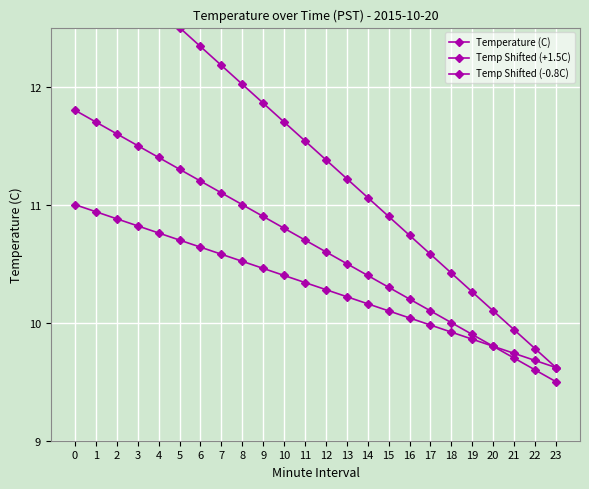

What is the total value across all series at 3?

35.1